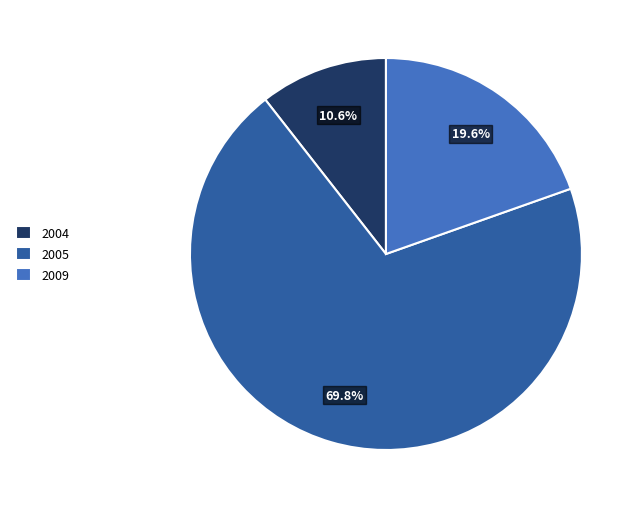

Rank the categories by value from lowest to highest.

2004, 2009, 2005